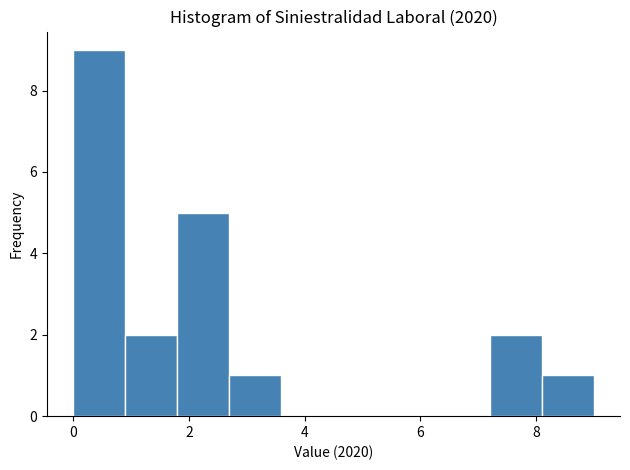

Reading left to right, list every bar in this chart as the range it spans on the x-axis followed by its height. Neither the bar edges nor the heights are printed on the chart, so give them approximately, as read against the axes.

0.0 to 0.9: 9
0.9 to 1.8: 2
1.8 to 2.7: 5
2.7 to 3.6: 1
3.6 to 4.5: 0
4.5 to 5.4: 0
5.4 to 6.3: 0
6.3 to 7.2: 0
7.2 to 8.1: 2
8.1 to 9.0: 1